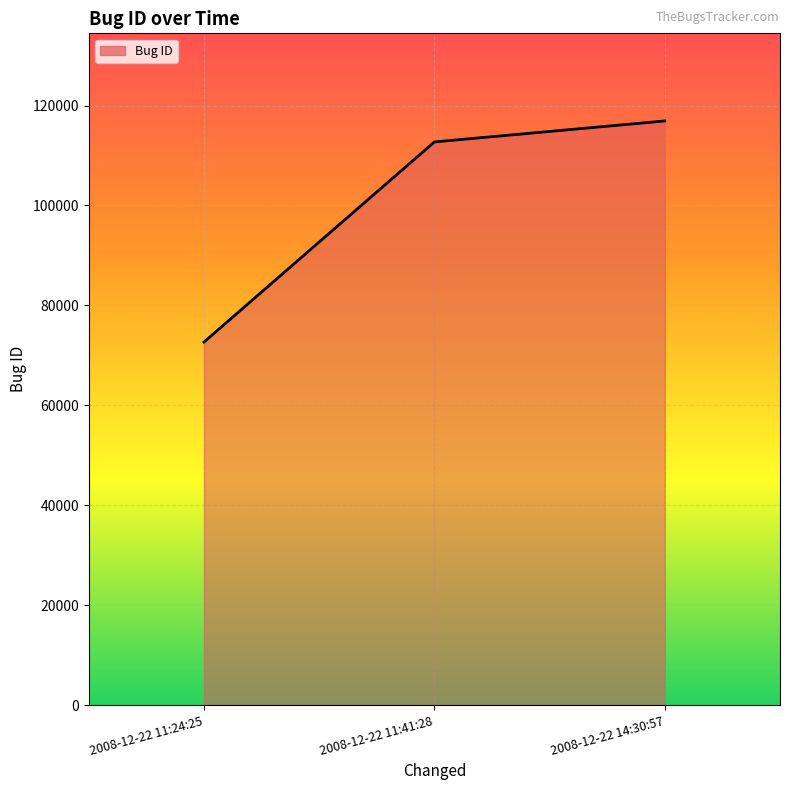

What is the difference between the values at 2008-12-22 11:41:28 and 2008-12-22 14:30:57?

4199